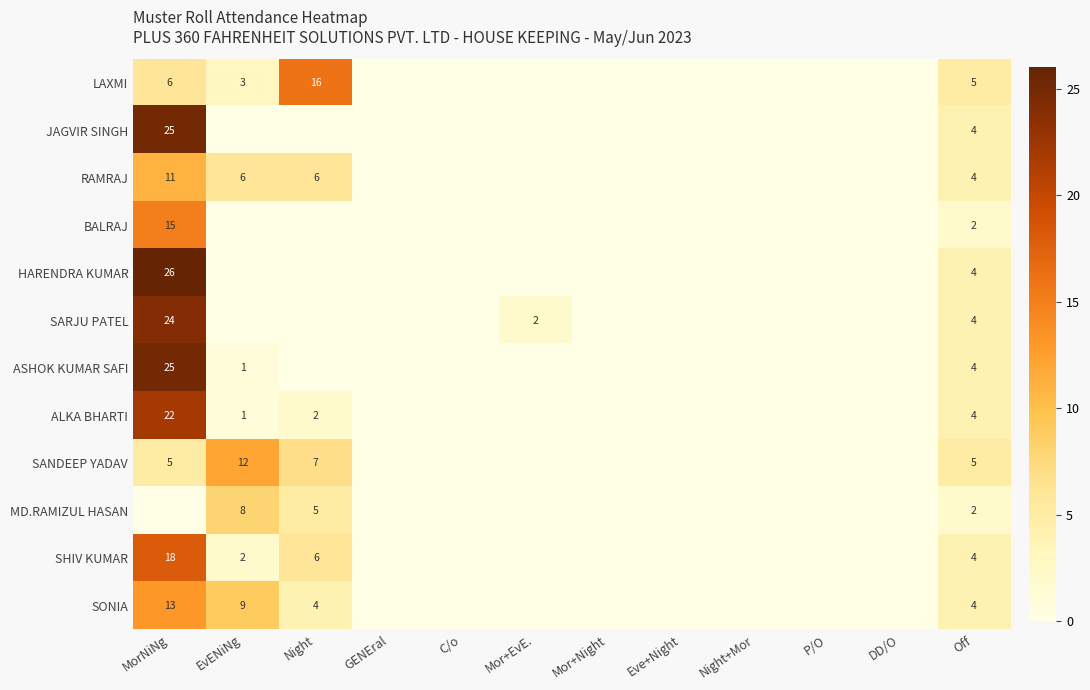

Which category has the lowest value in the SARJU PATEL series?

EvENiNg